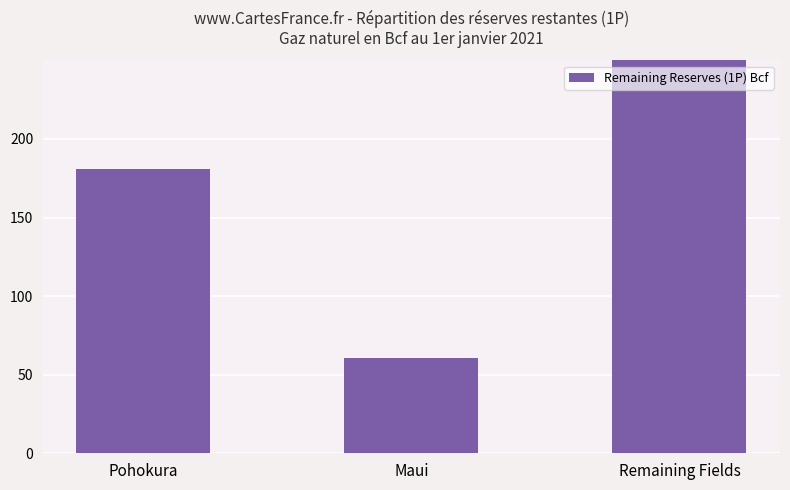

Reading left to right, extract all data points from this chart.

Pohokura=180.8	Maui=60.4	Remaining Fields=805.0